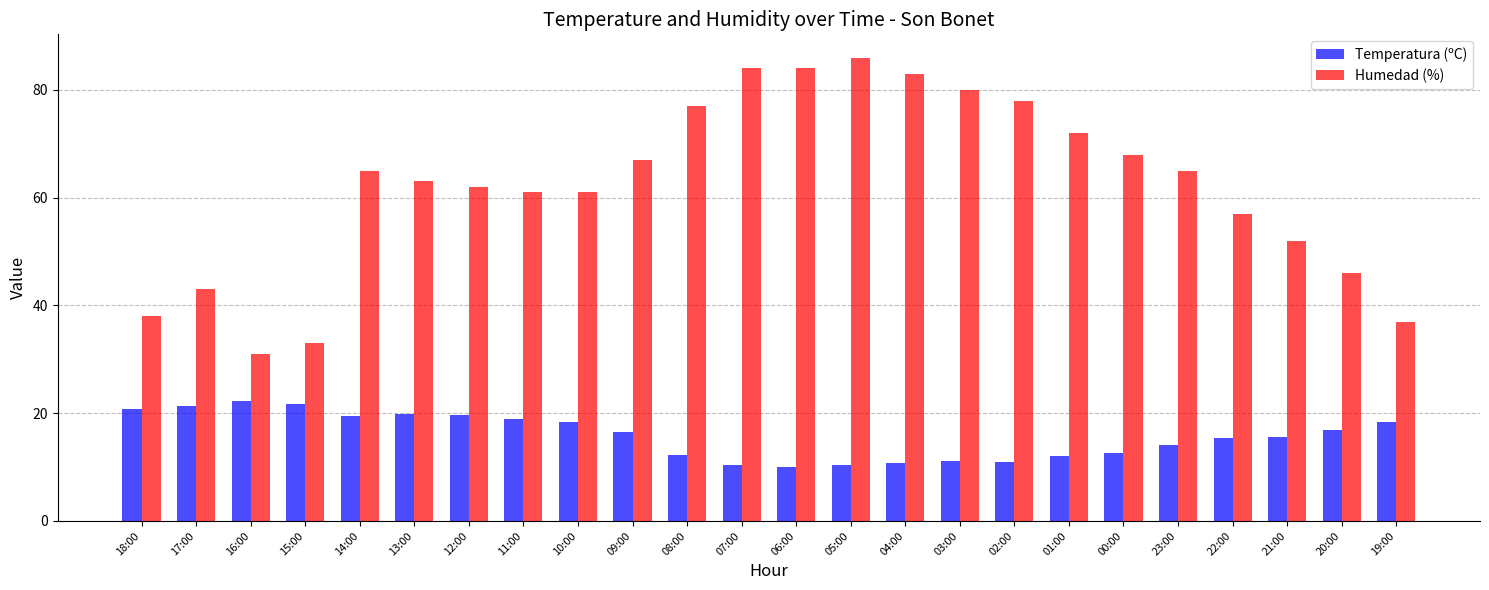

List the series in order of their peak value, highest first.

Humedad (%), Temperatura (ºC)